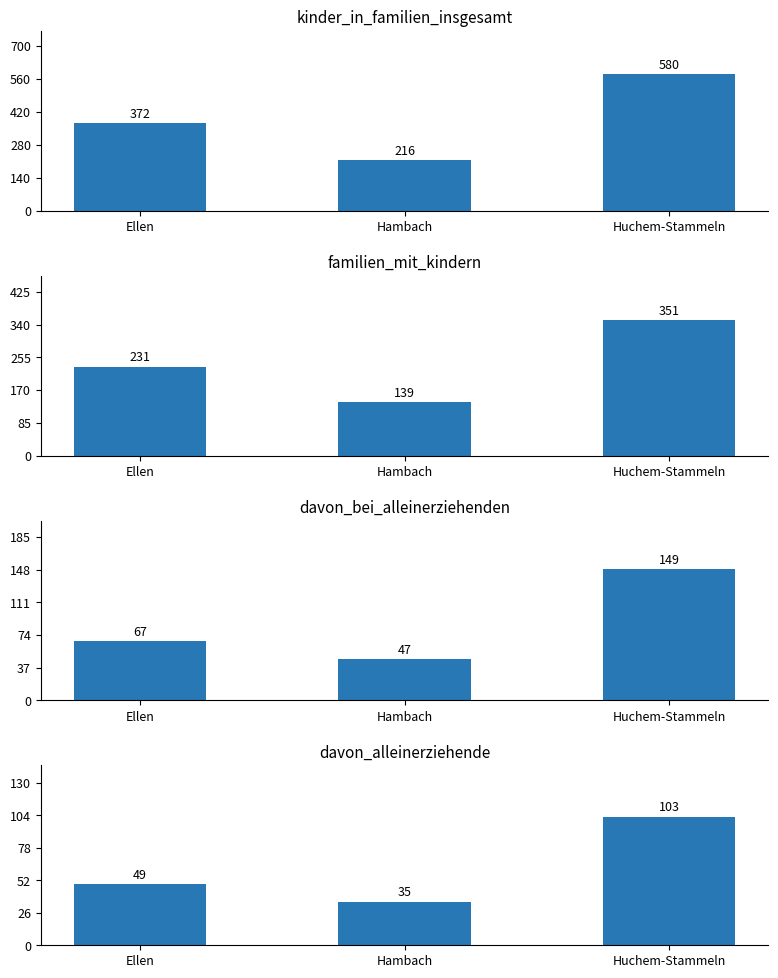

At which category is the sum across all series the highest?

Huchem-Stammeln